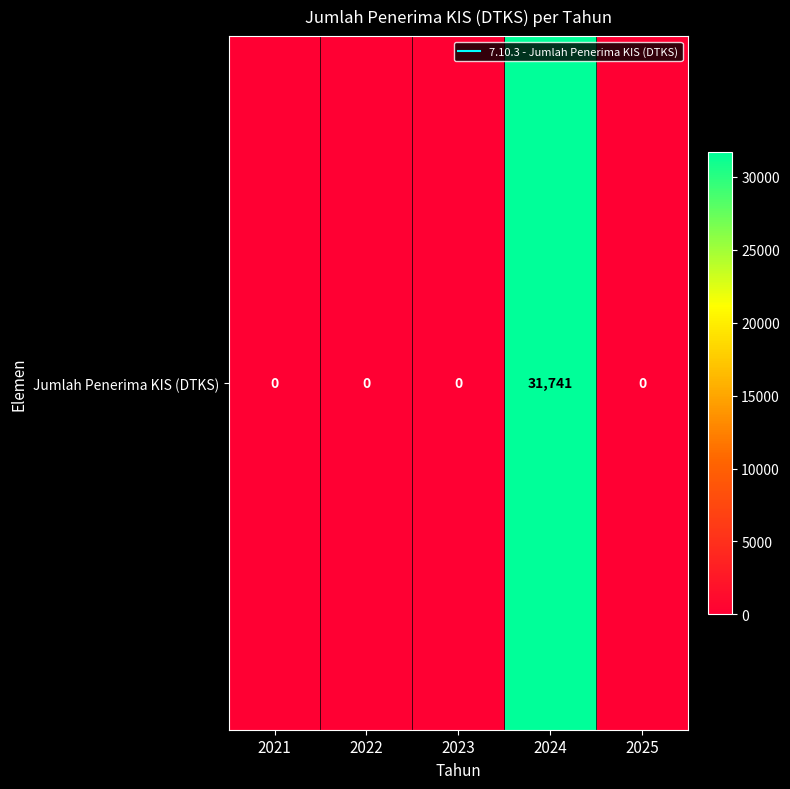

Reading right to left, extract all data points from this chart.

0	31741	0	0	0